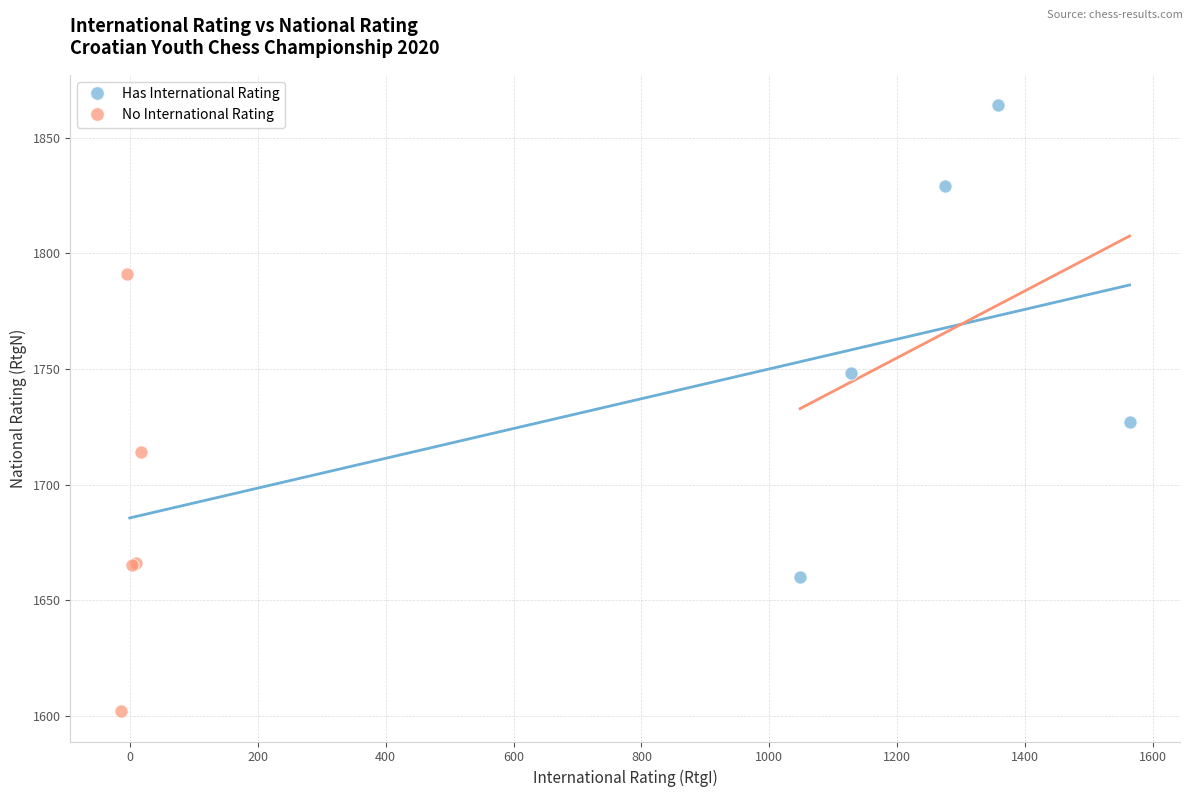

Which series reaches the minimum Y coordinate?

No International Rating